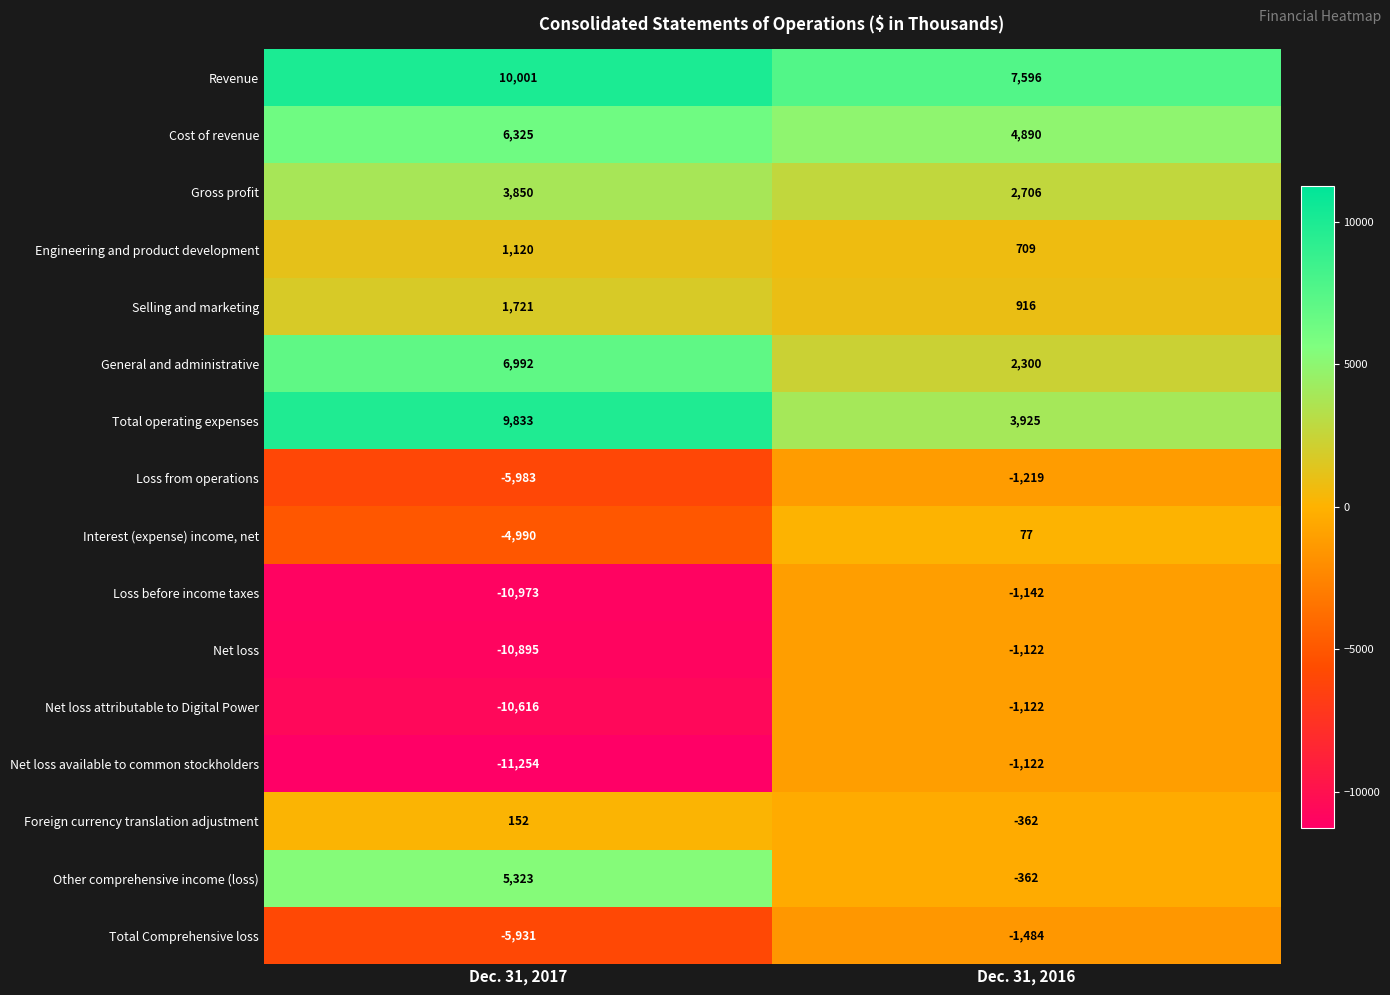

How many negative values does the Interest (expense) income, net series have?

1